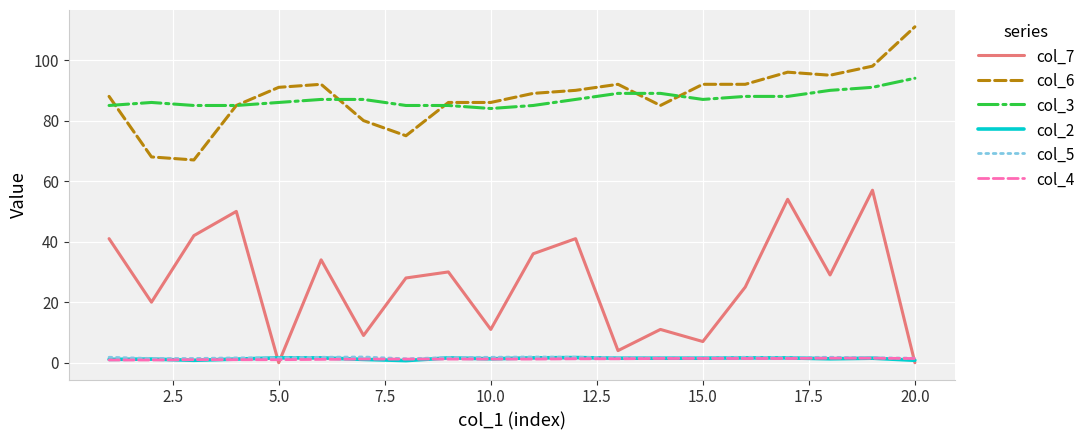

What is the highest value of the col_6 series?

111.0